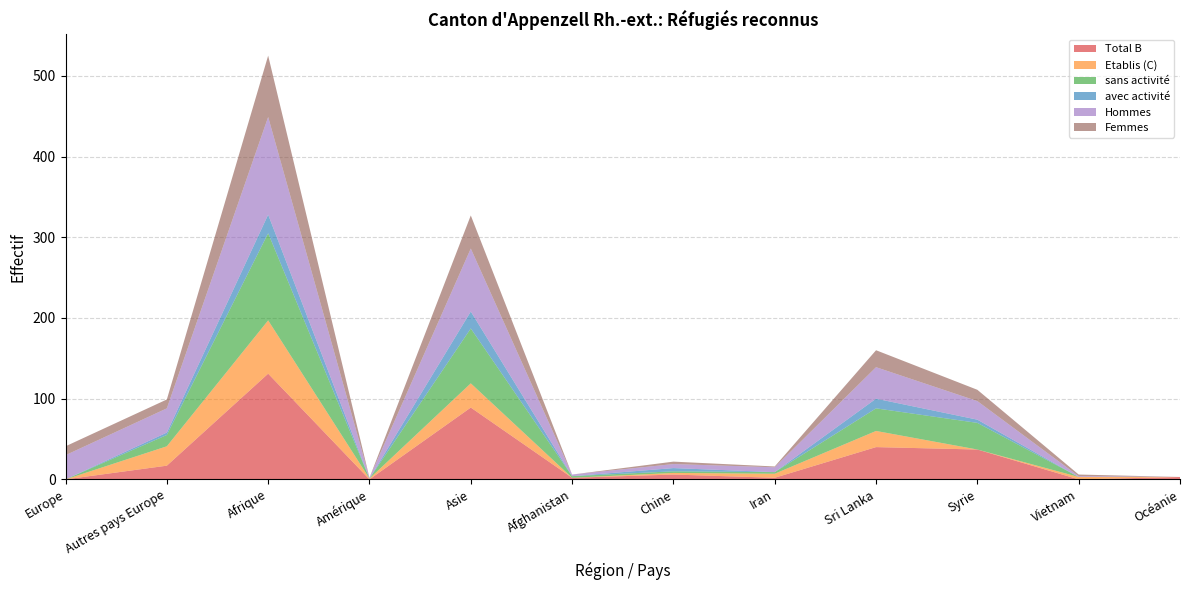

Reading right to left, transcribe all the data shown in this chart.

Total B: Océanie=3	Vietnam=0	Syrie=37	Sri Lanka=40	Iran=2	Chine=6	Afghanistan=2	Asie=89	Amérique=0	Afrique=131	Autres pays Europe=17	Europe=0
Etablis (C): Océanie=0	Vietnam=3	Syrie=0	Sri Lanka=20	Iran=5	Chine=2	Afghanistan=0	Asie=30	Amérique=1	Afrique=66	Autres pays Europe=24	Europe=0
sans activité: Océanie=0	Vietnam=0	Syrie=33	Sri Lanka=28	Iran=2	Chine=2	Afghanistan=2	Asie=68	Amérique=0	Afrique=108	Autres pays Europe=14	Europe=0
avec activité: Océanie=0	Vietnam=0	Syrie=4	Sri Lanka=12	Iran=0	Chine=4	Afghanistan=0	Asie=21	Amérique=0	Afrique=23	Autres pays Europe=3	Europe=0
Hommes: Océanie=0	Vietnam=1	Syrie=23	Sri Lanka=39	Iran=6	Chine=5	Afghanistan=2	Asie=78	Amérique=1	Afrique=121	Autres pays Europe=30	Europe=30
Femmes: Océanie=0	Vietnam=2	Syrie=14	Sri Lanka=21	Iran=1	Chine=3	Afghanistan=0	Asie=41	Amérique=0	Afrique=76	Autres pays Europe=11	Europe=11